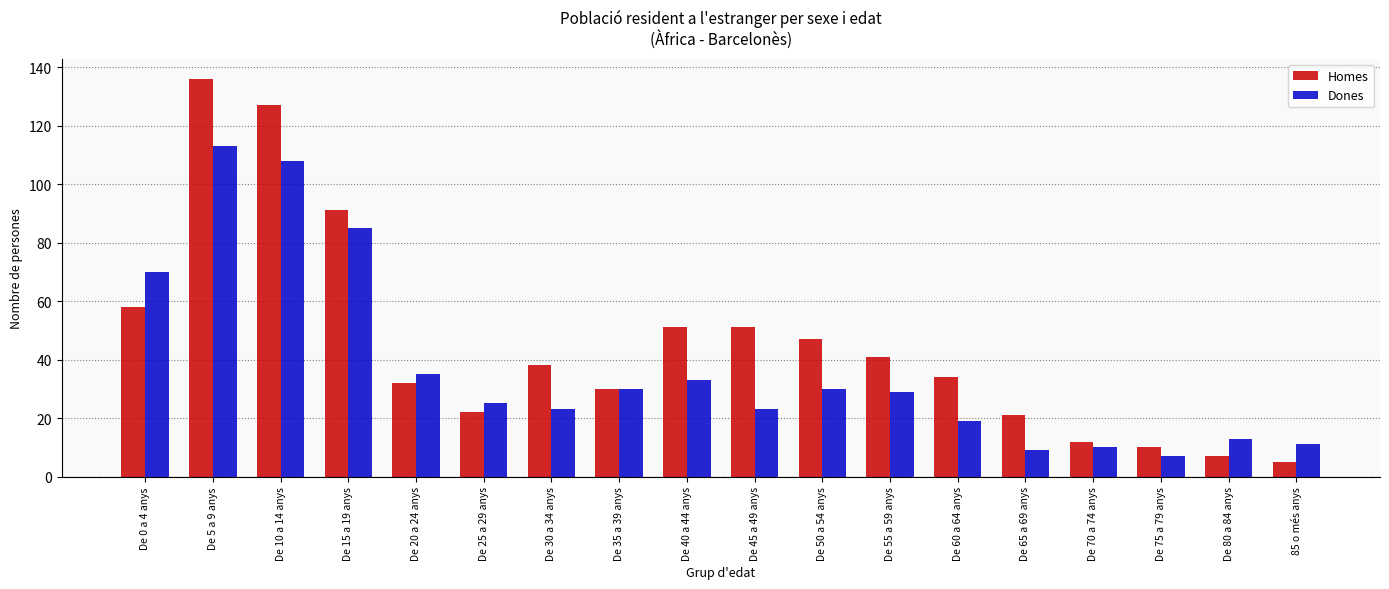

Rank the series by their average value, from highest to lowest.

Homes, Dones